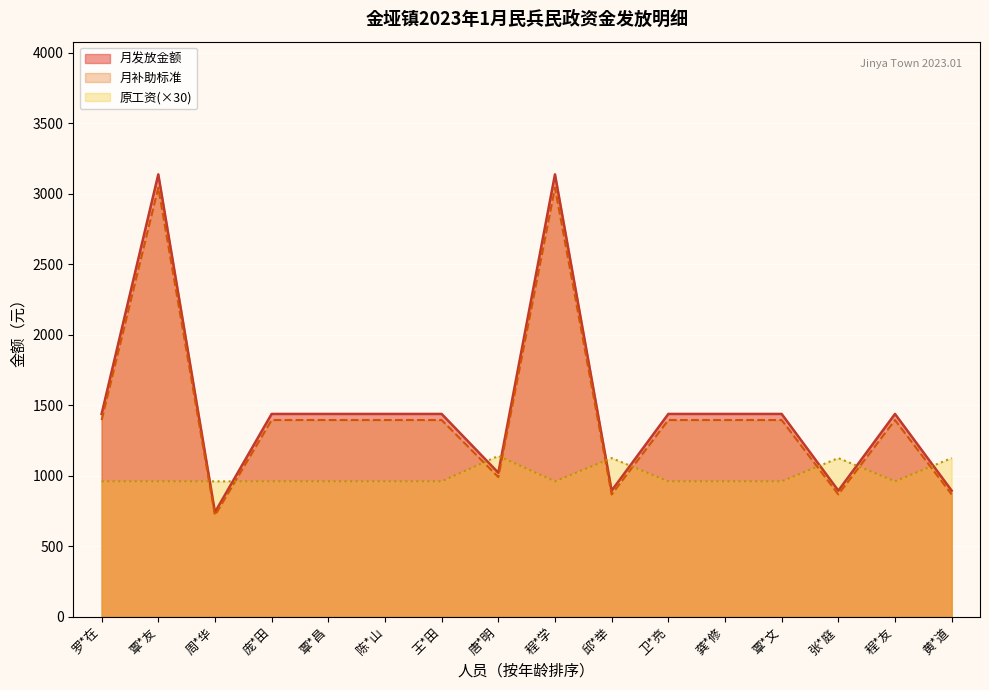

The 月发放金额 series shows 1438.0 at 陈*山. True or false?

True